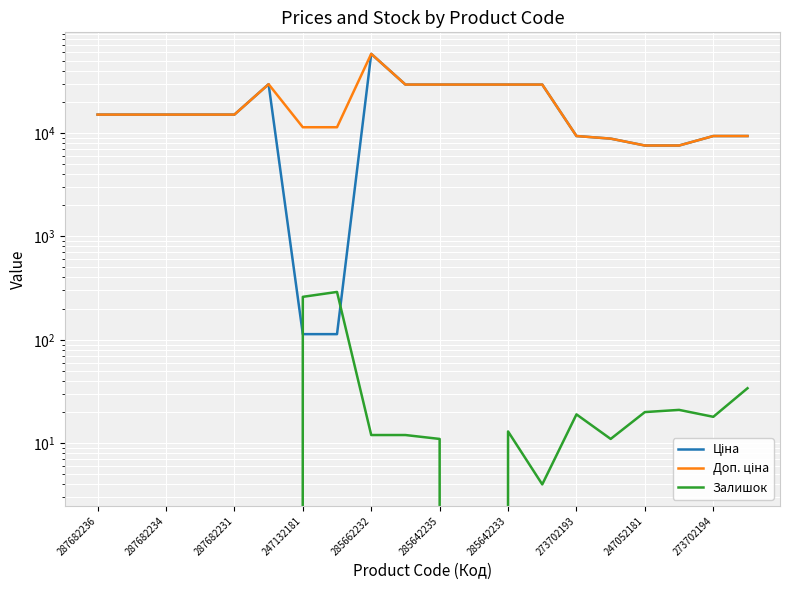

Which series has the largest range (max minus min)?

Ціна